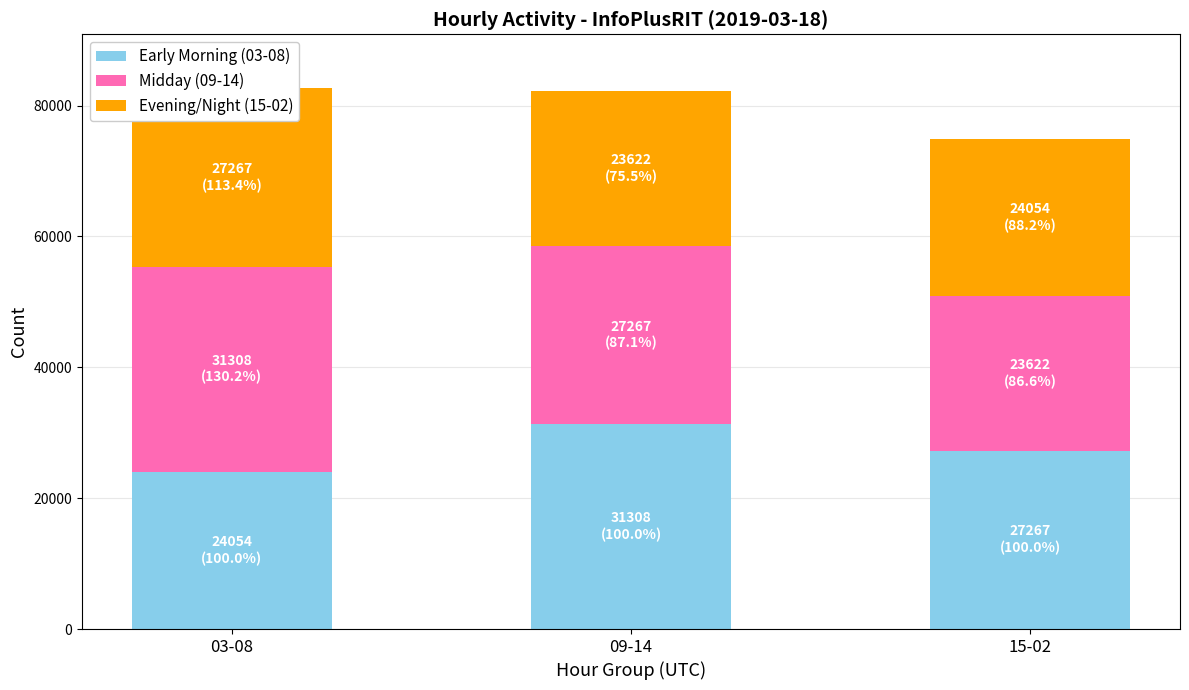

What is the maximum value shown in the chart?

31308